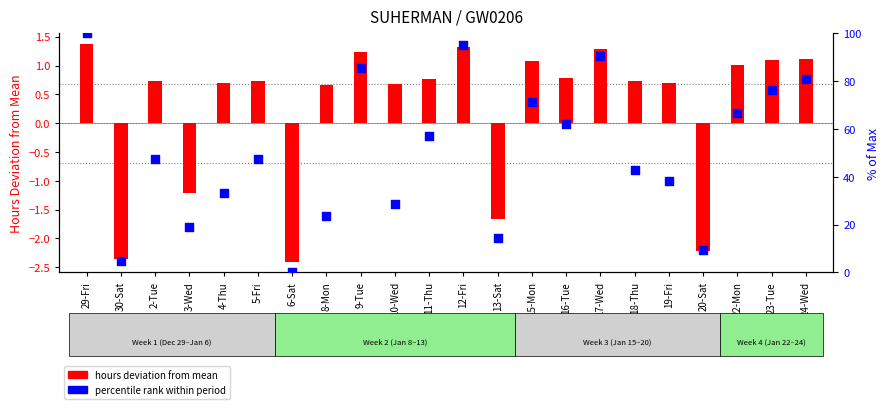

Which series has the widest spread of Y values?

percentile rank within period